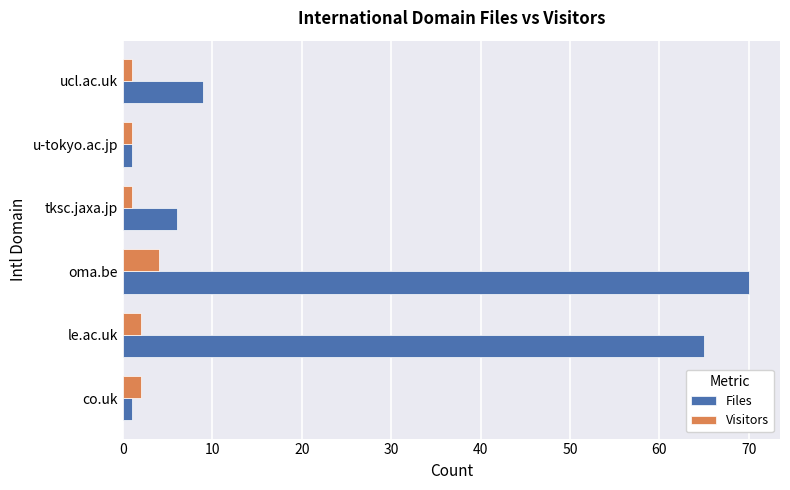

What is the greatest value displayed?

70